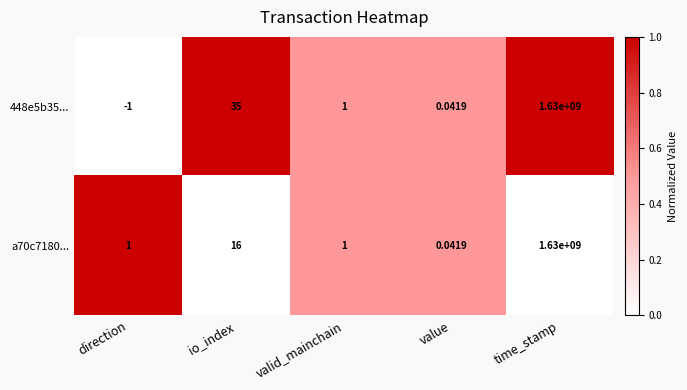

Where does the 448e5b35... series first go above 1?

io_index